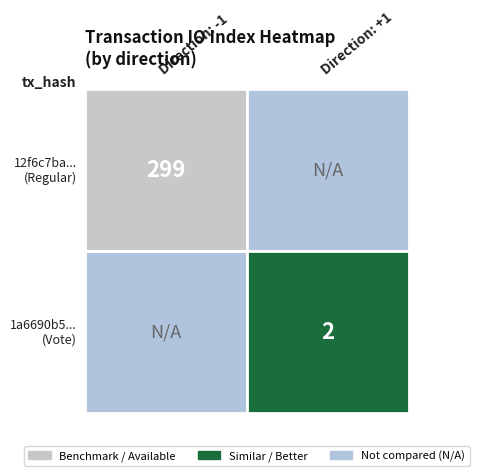

Reading left to right, list all the values displayed in this chart.

12f6c7ba...: -1	299
1a6690b5...: 1	2